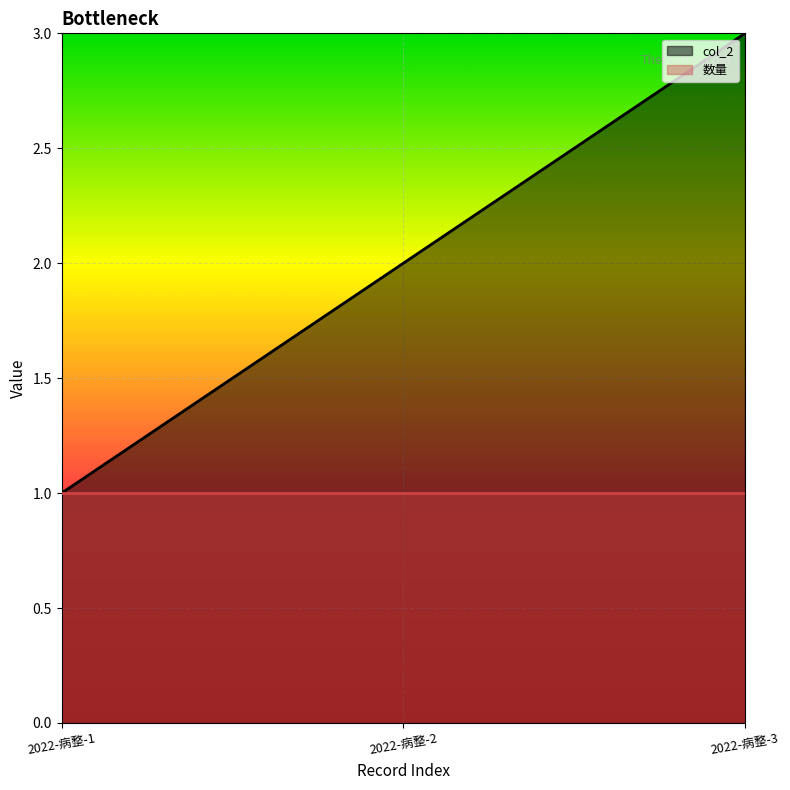

What is the maximum value for 数量?

1